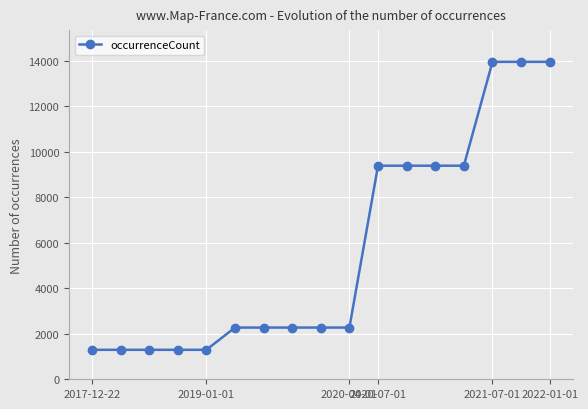

Reading left to right, list all the values displayed in this chart.

1295	1295	1295	1295	1295	2273	2273	2273	2273	2273	9388	9388	9388	9388	13953	13953	13953